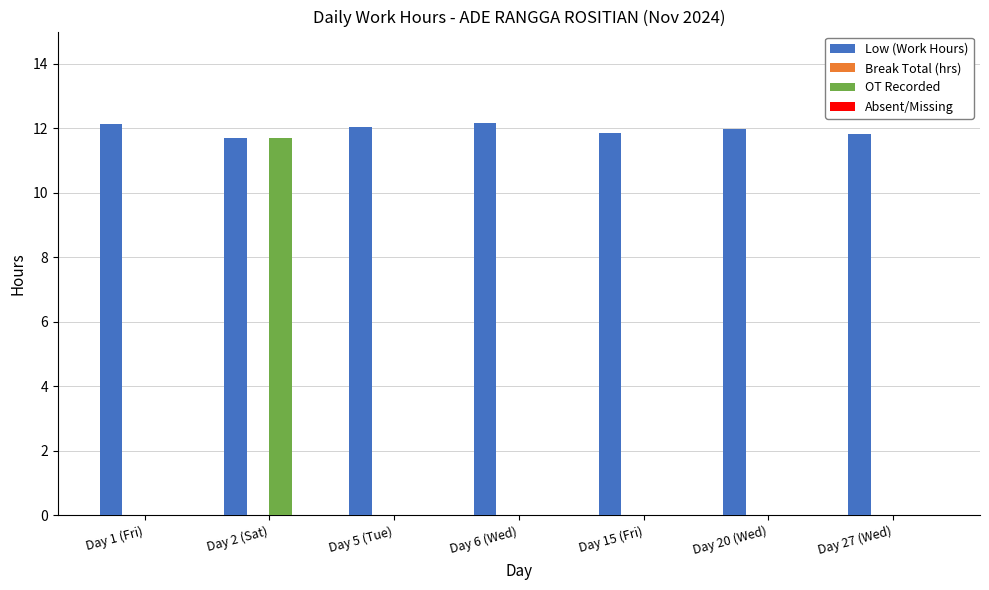

What is the sum of all Low (Work Hours) values?

83.7